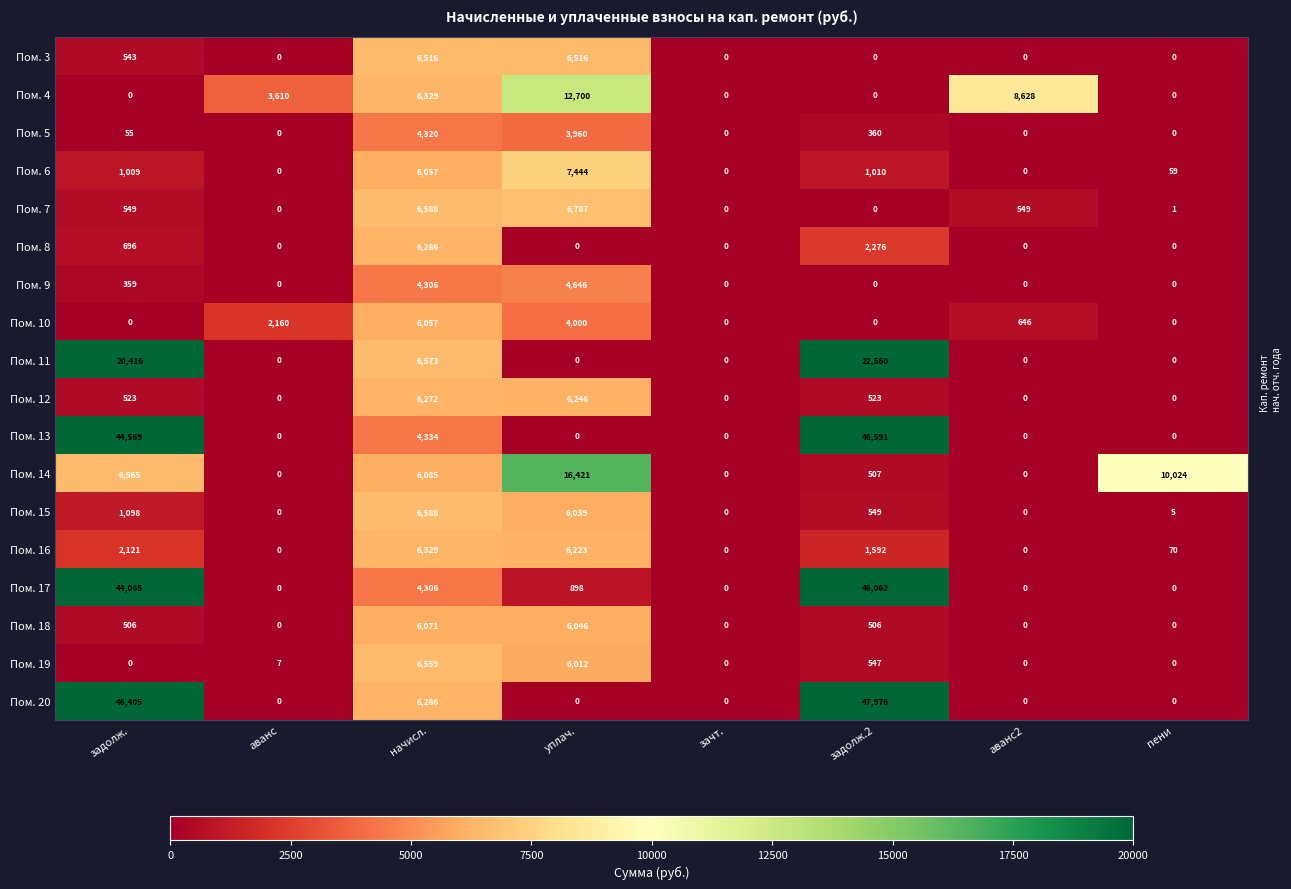

What is the total value across all series at аванс2?

9823